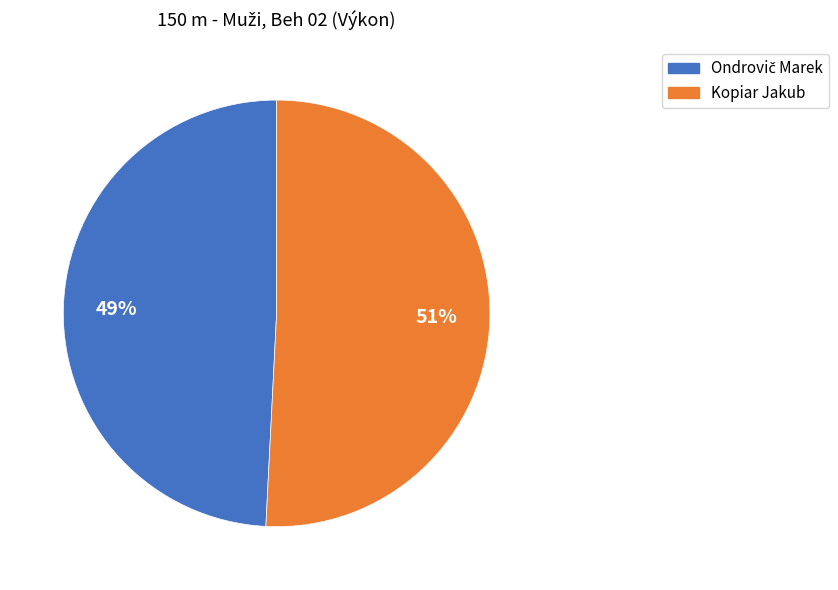

Is there a majority slice in this chart?

Yes